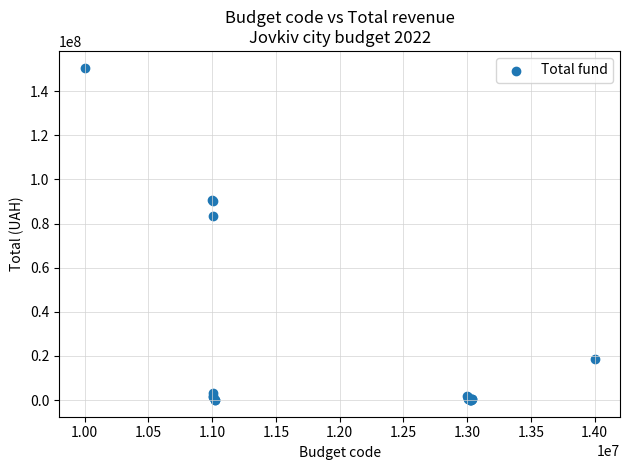

What Y value in the scatter plot is closest to 75358450?

83450000